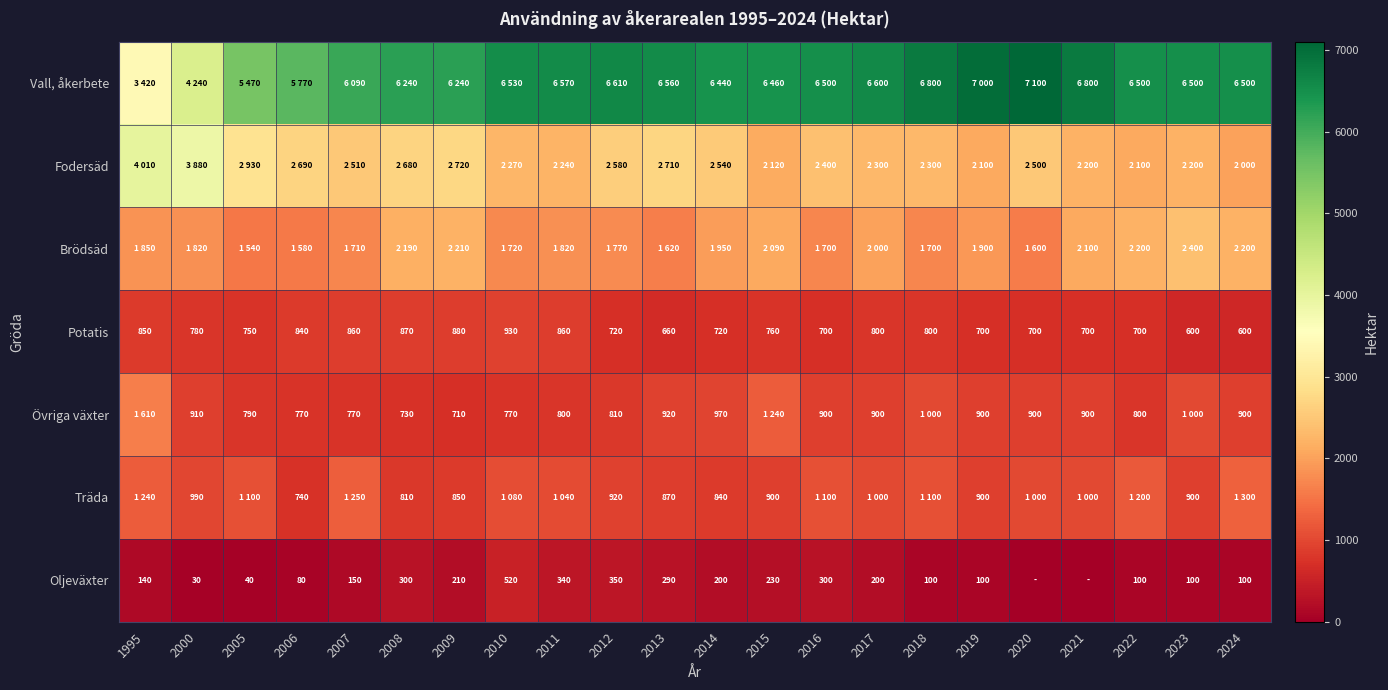

How many series are shown in this chart?

7